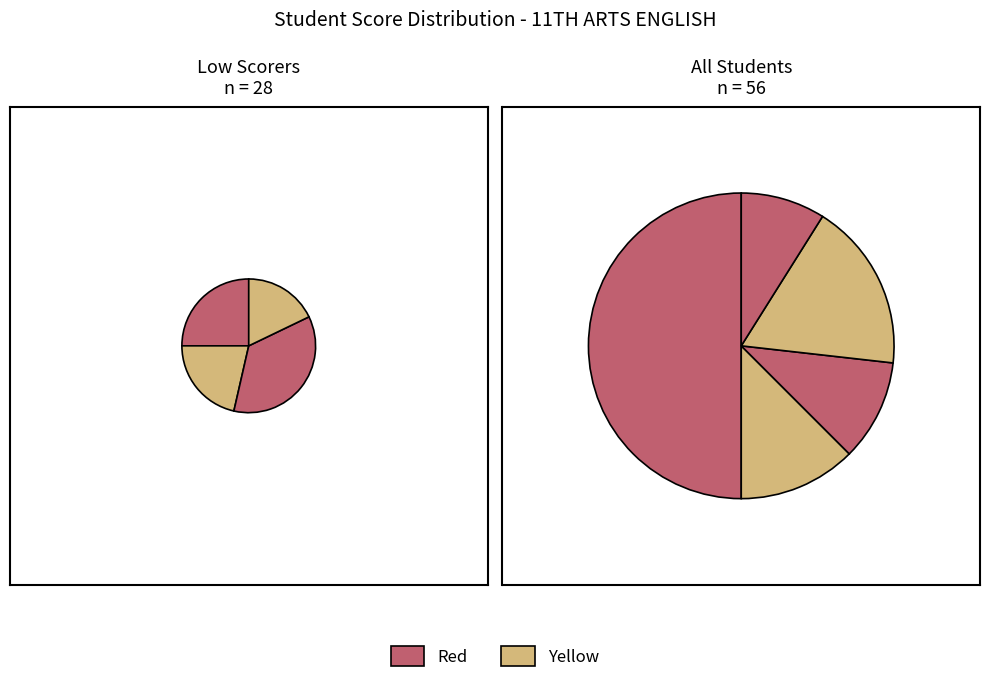

Does any single category account for the majority?

No